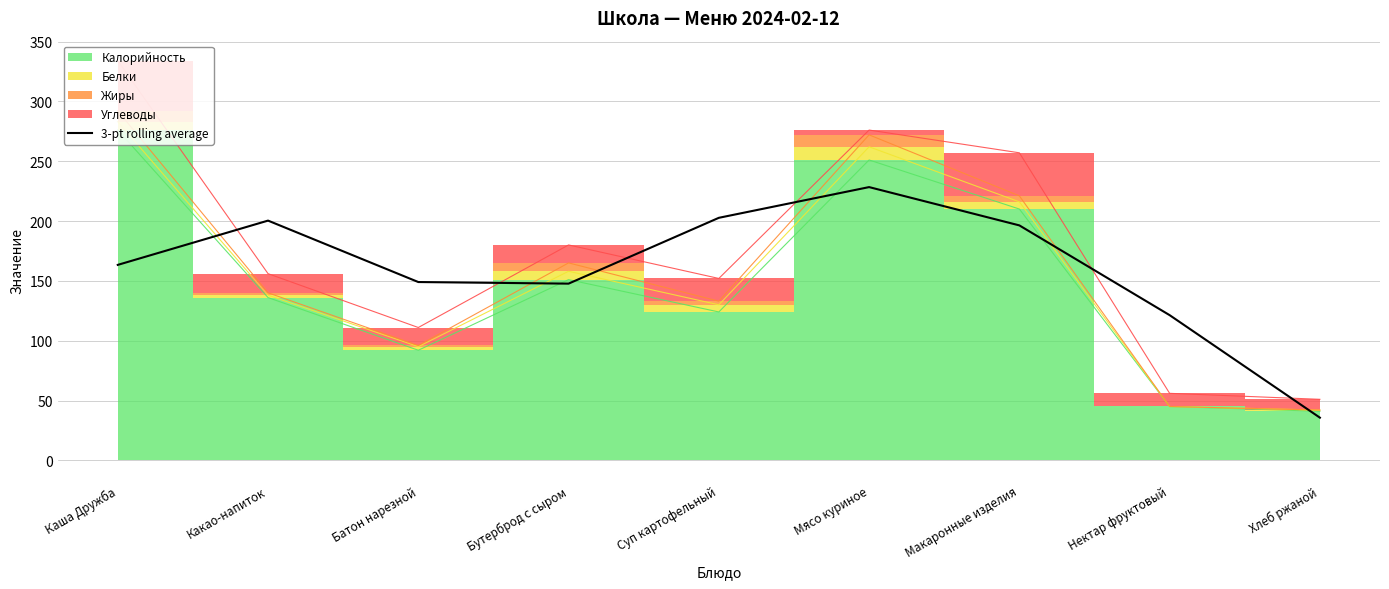

Count the number of categories in the chart.

9